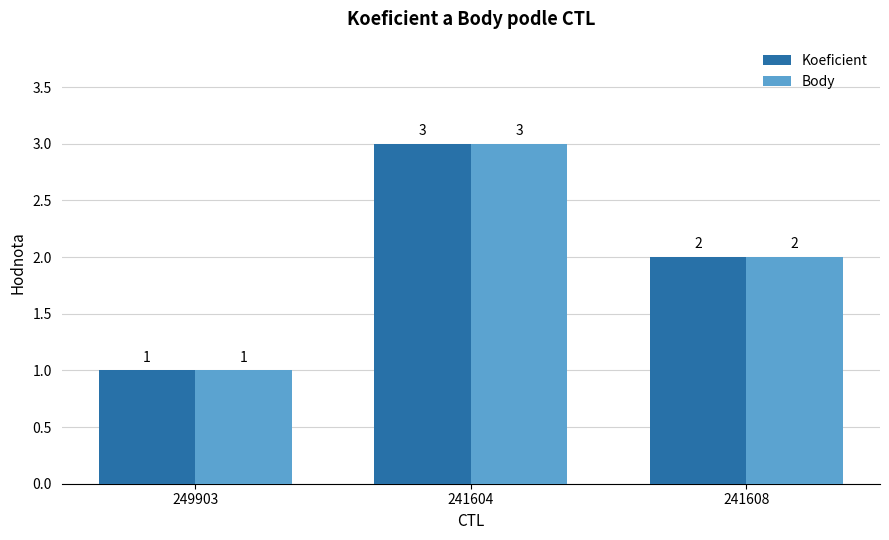

What are all the series names shown in the legend?

Koeficient, Body